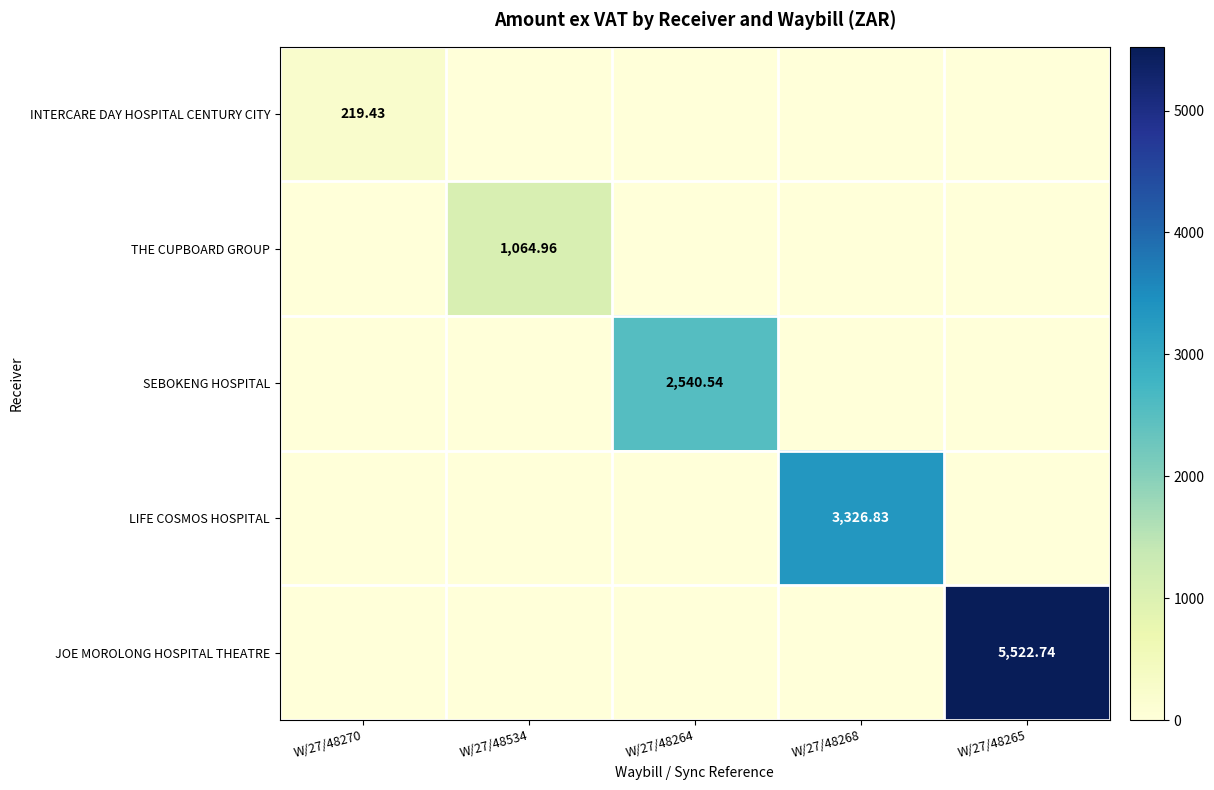

At how many categories does at least one series exceed 2201?

3